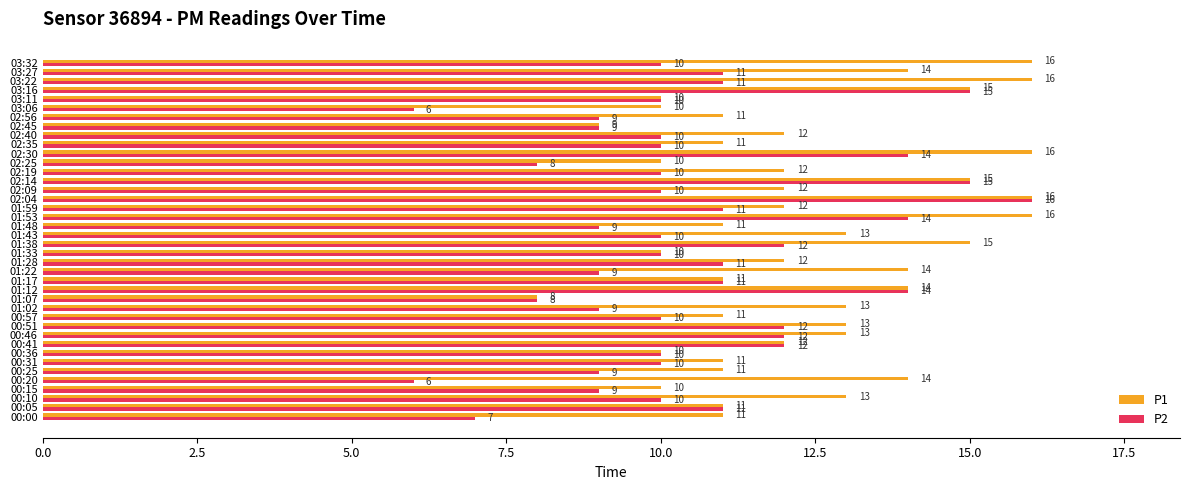

Between 00:46 and 01:12, which series saw the biggest shift?

P2